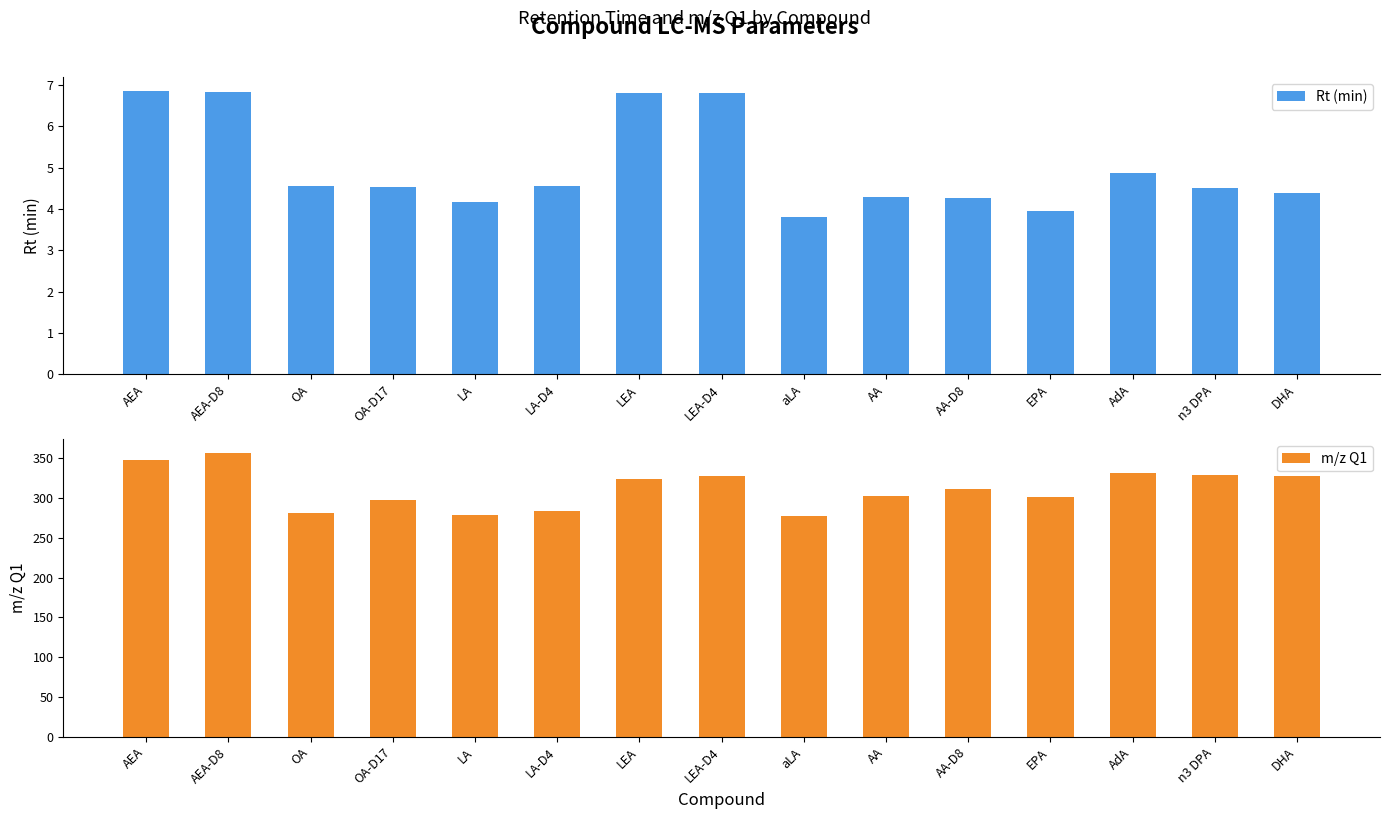

Rank the series by their average value, from highest to lowest.

m/z Q1, Rt (min)